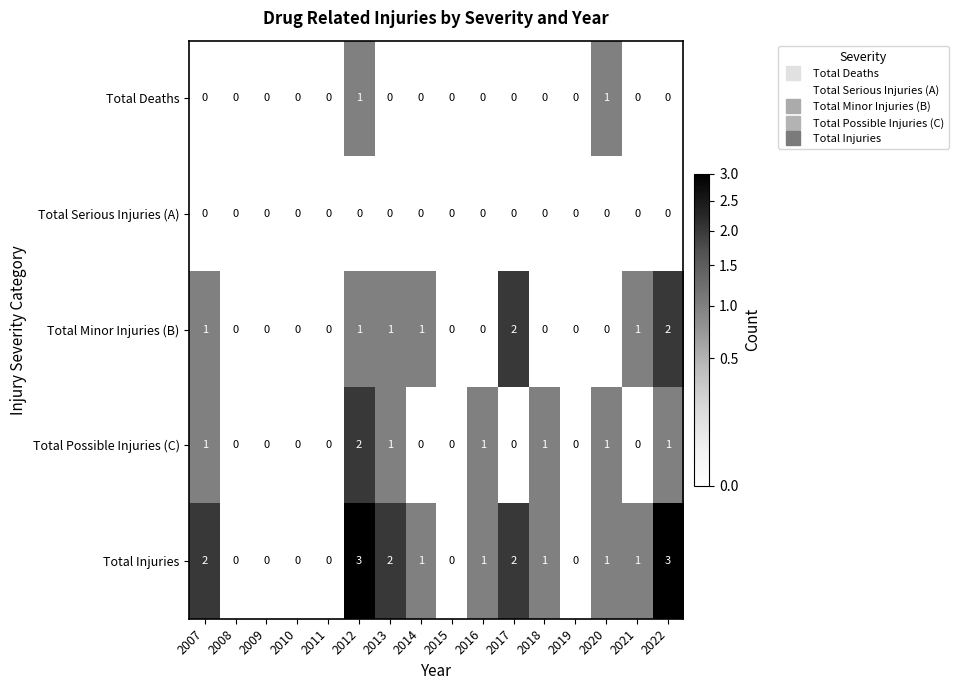

How many distinct data groups are displayed?

5